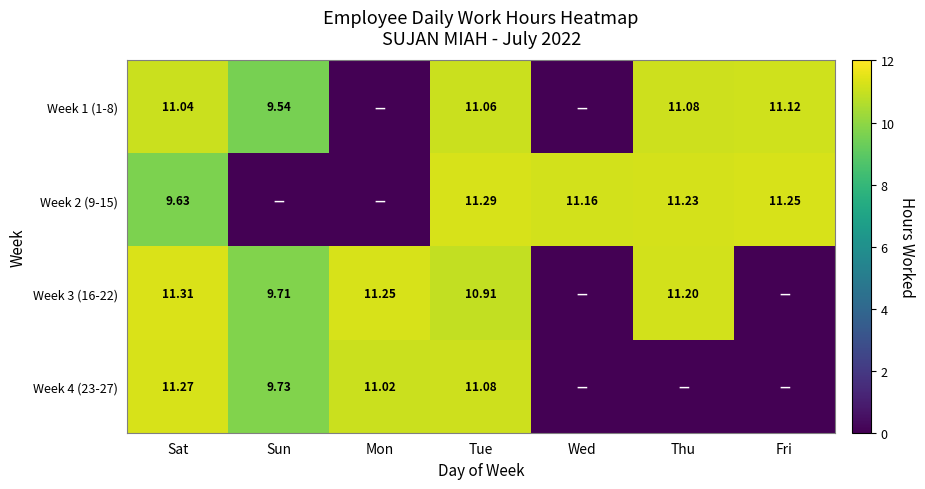

Is it true that Week 3 (16-22) equals 0.0 at Fri?

True